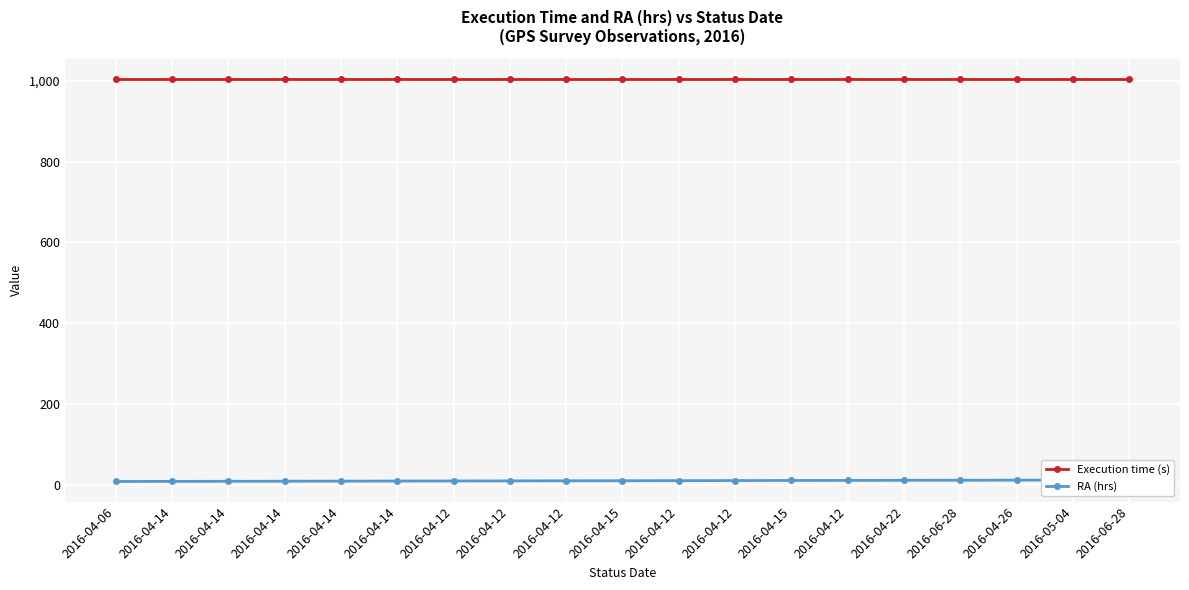

What is the difference between the second highest and second lowest values in the RA (hrs) series?

3.3